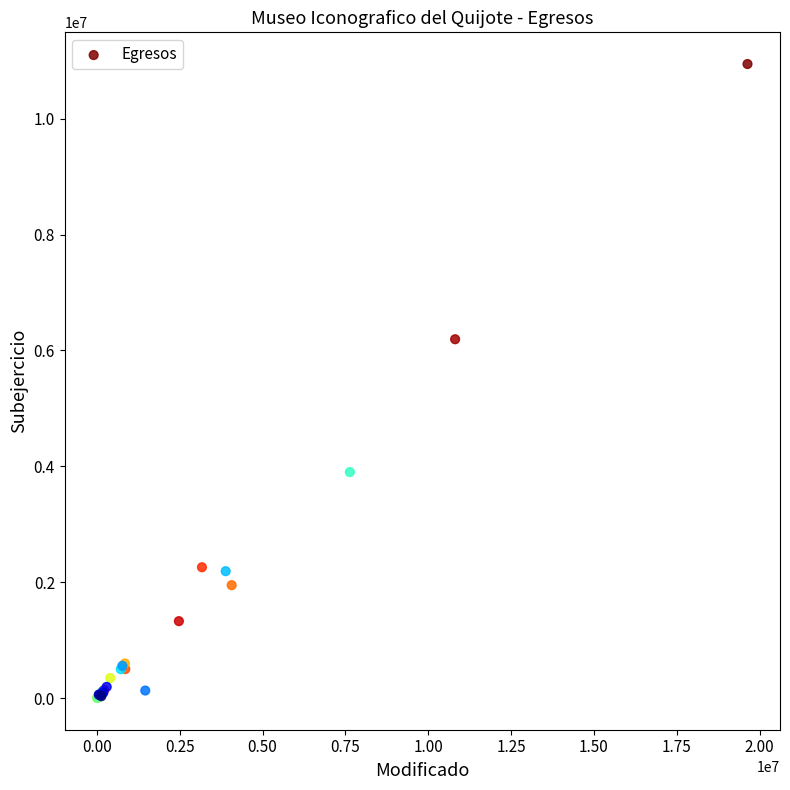

What Y value in the scatter plot is closest to 5472369?

6193385.4